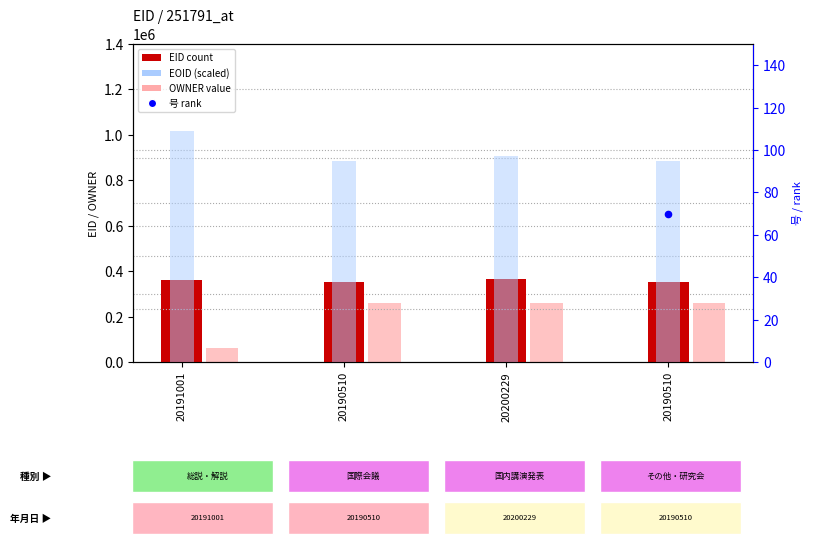

Is the value of 号 (rank) at 20190510 greater than the value of EID at 20190510?

No